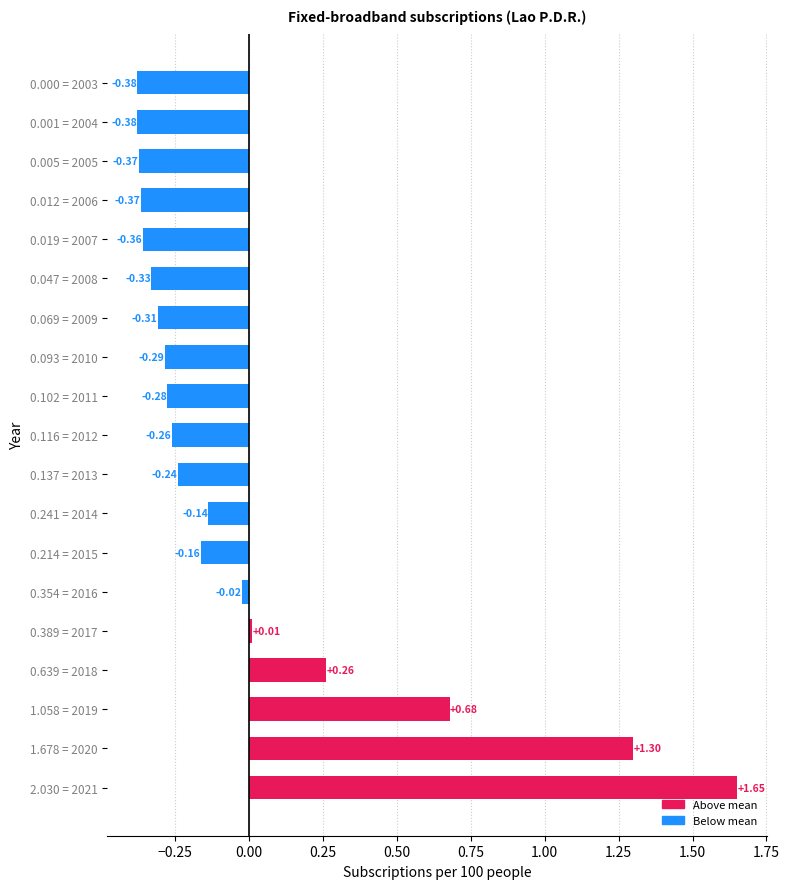

Which has a higher value, 0.093 = 2010 or 0.116 = 2012?

0.116 = 2012